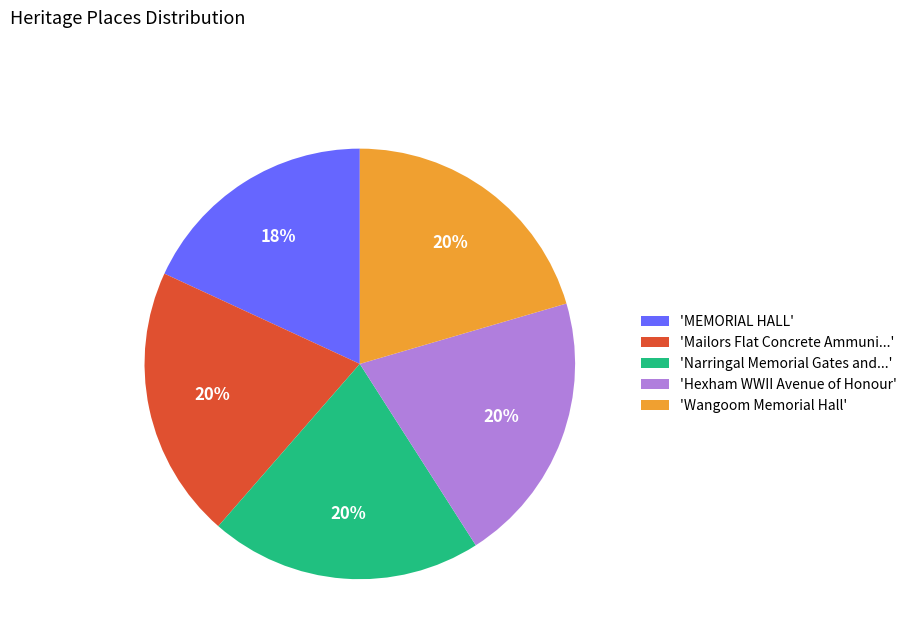

Count the number of slices in the pie.

5